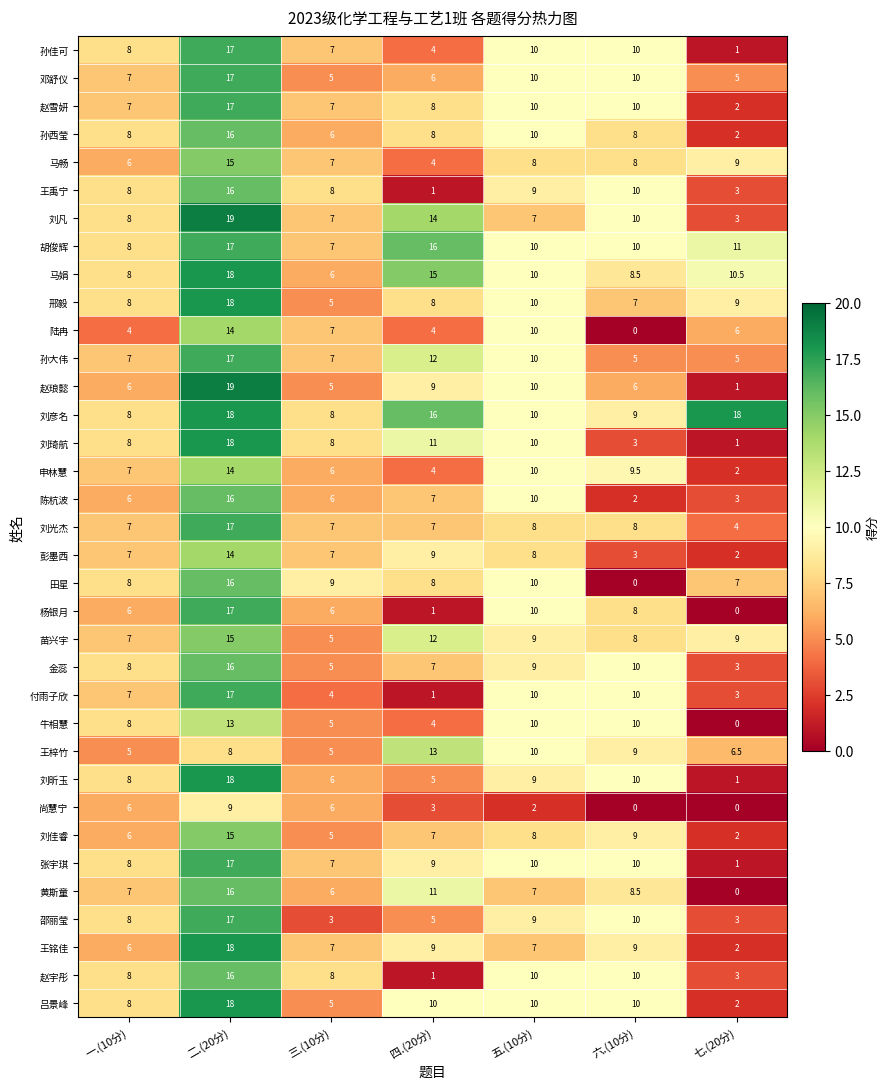

Which series has the largest range (max minus min)?

赵琅懿